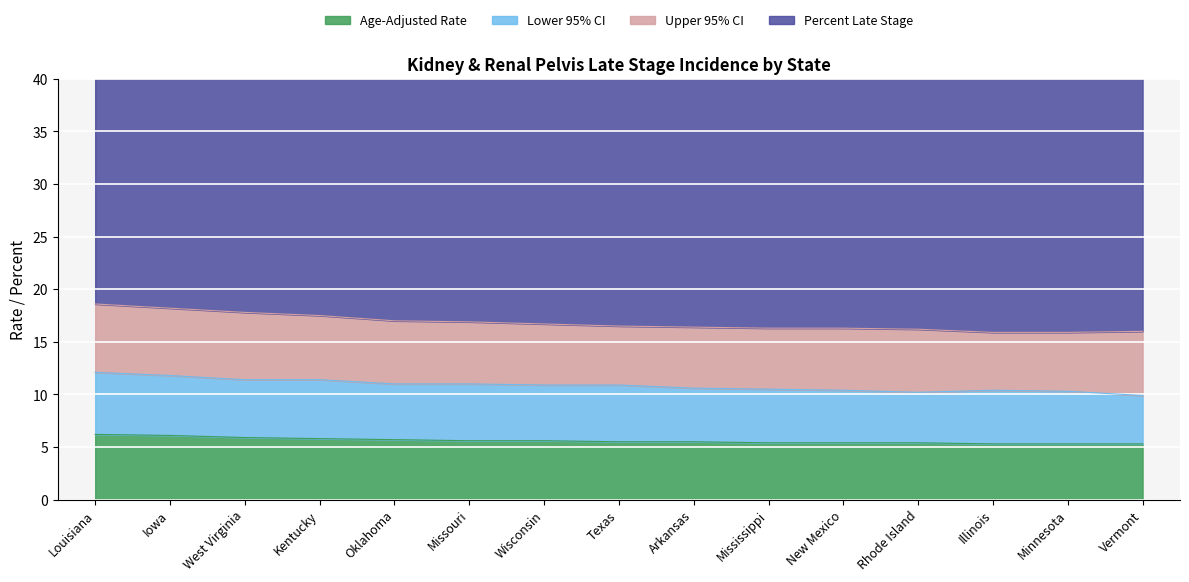

What is the highest value of the Lower 95% CI series?

5.9